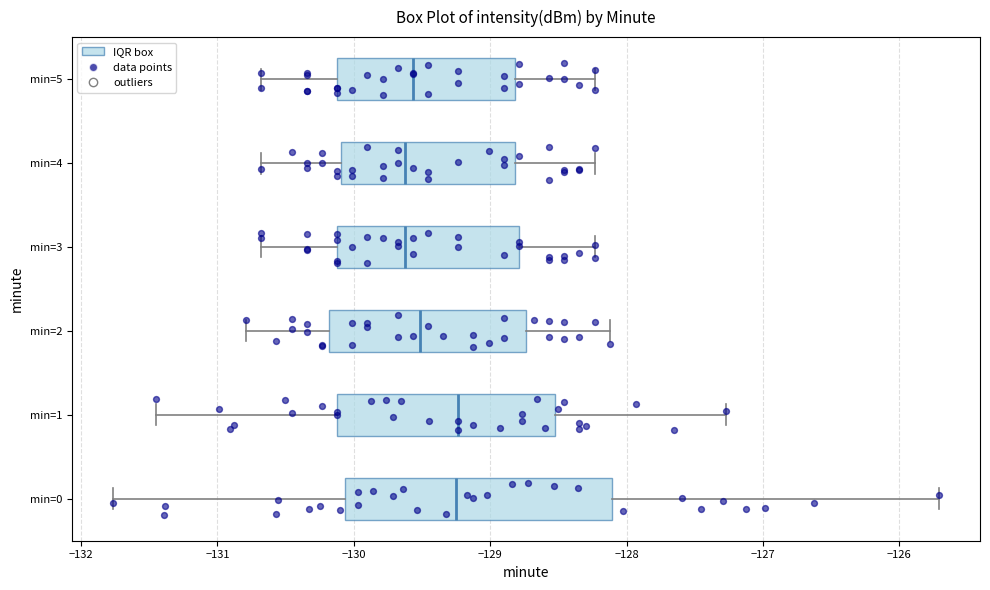

Where does the right whisker of the box for min=3 end on the x-axis? The values are not printed on the chart, so give them approximately, as read against the axis.

-128.2